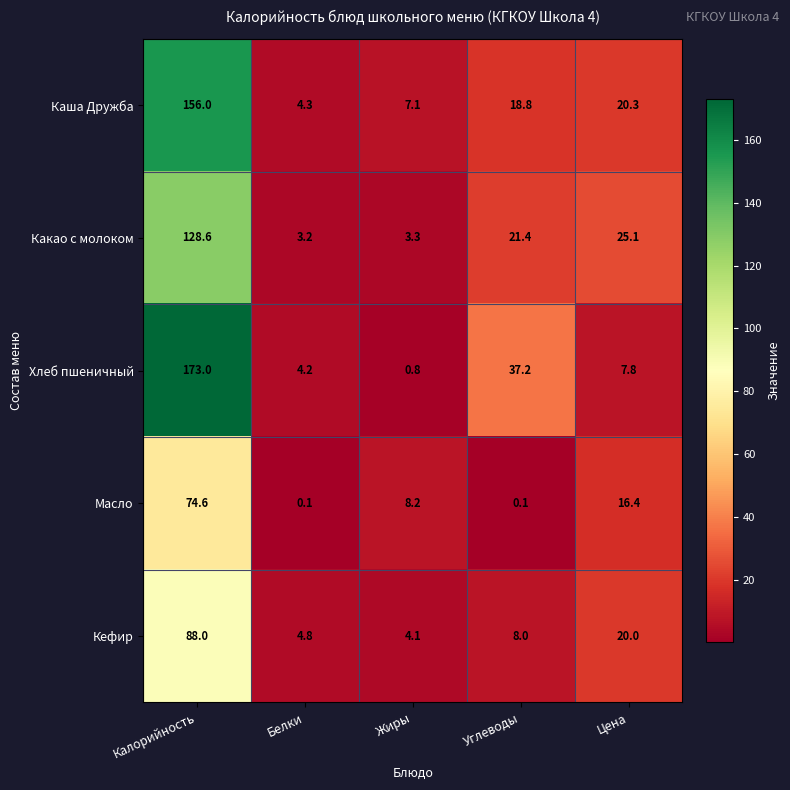

Is it true that Хлеб пшеничный equals 173.0 at Калорийность?

True